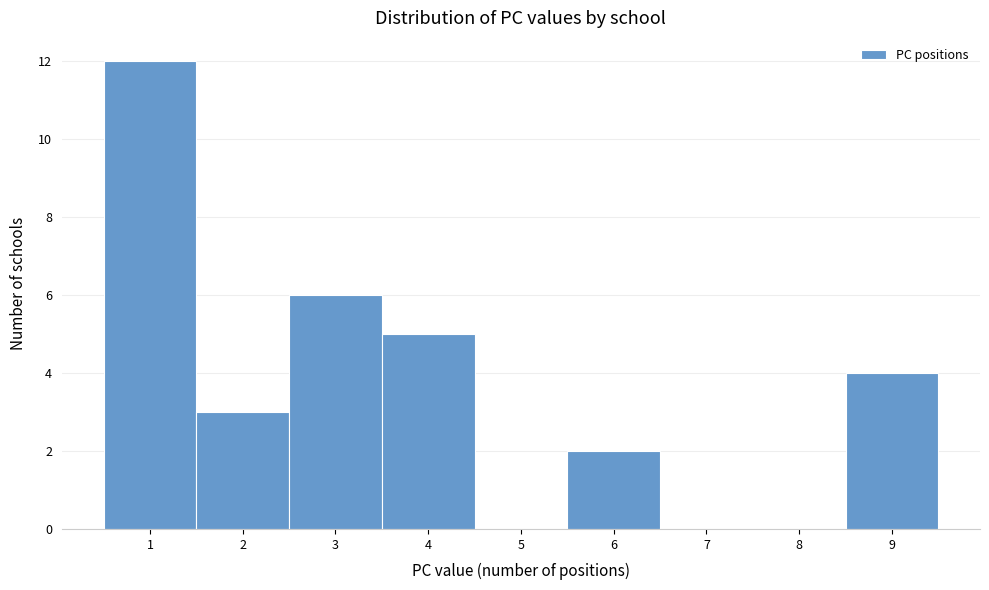

What is the height of the bar covering 8.5 to 9.5 on the x-axis? The values are not printed on the chart, so give them approximately, as read against the axis.

4